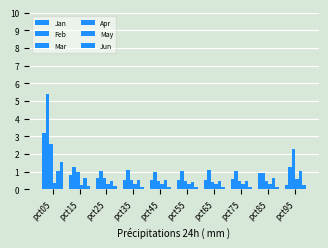

What is the value of the May bar at the 5th from the left?

0.5